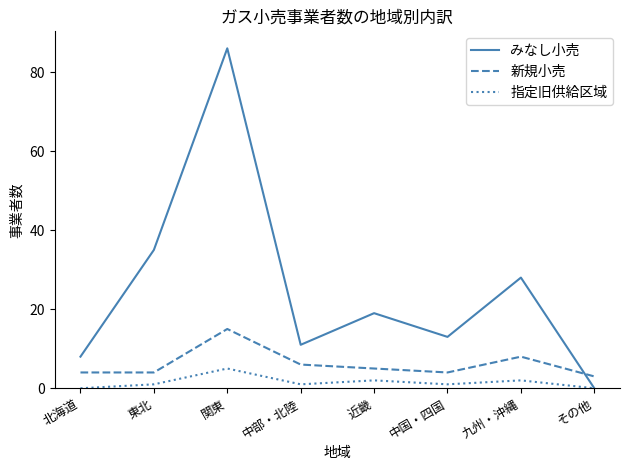

Rank the series by their maximum value, from lowest to highest.

指定旧供給区域, 新規小売, みなし小売